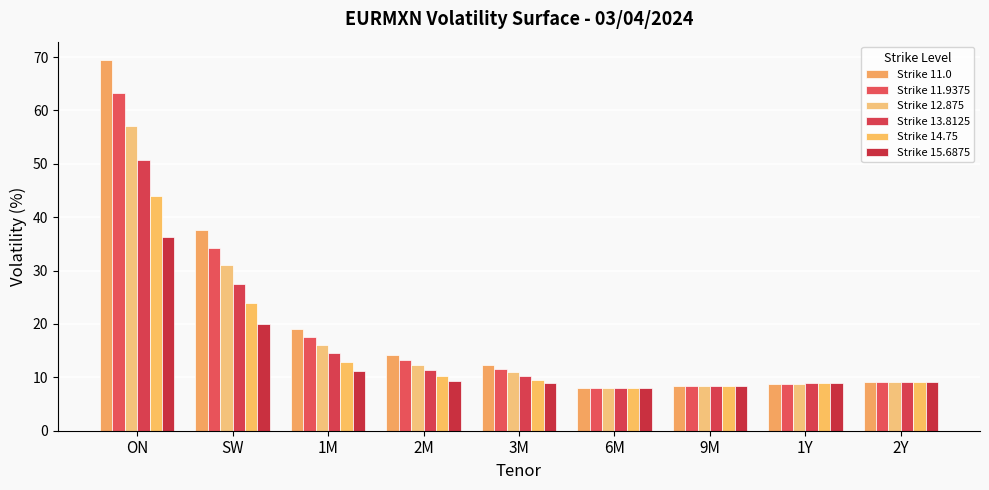

Which category has the lowest value in the Strike 14.75 series?

6M